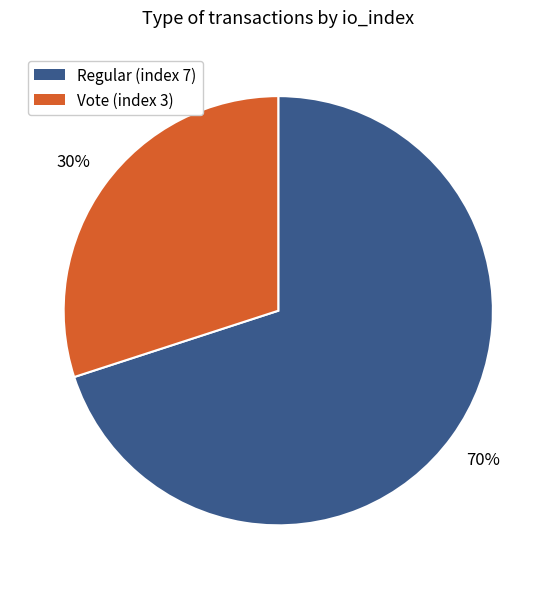

To the nearest percent, what percentage of the pie is Regular (index 7)?

70%